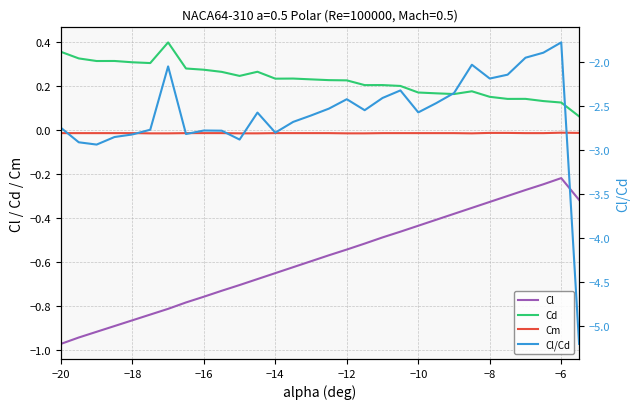

True or false: Cm and Cl intersect in this chart.

False